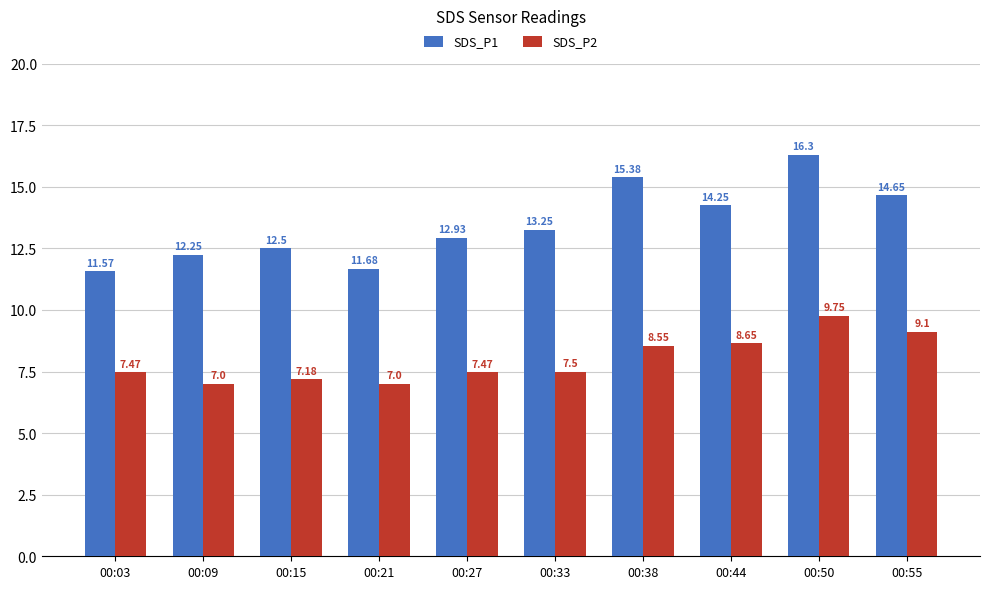

At how many categories does at least one series exceed 12?

8